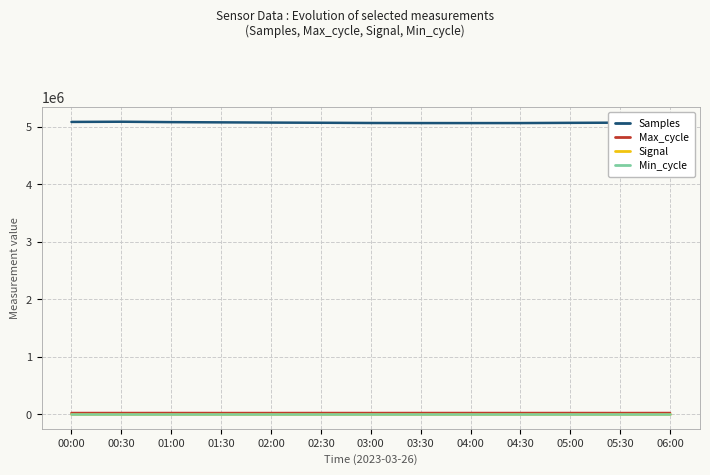

What is the maximum value for Samples?

5091272